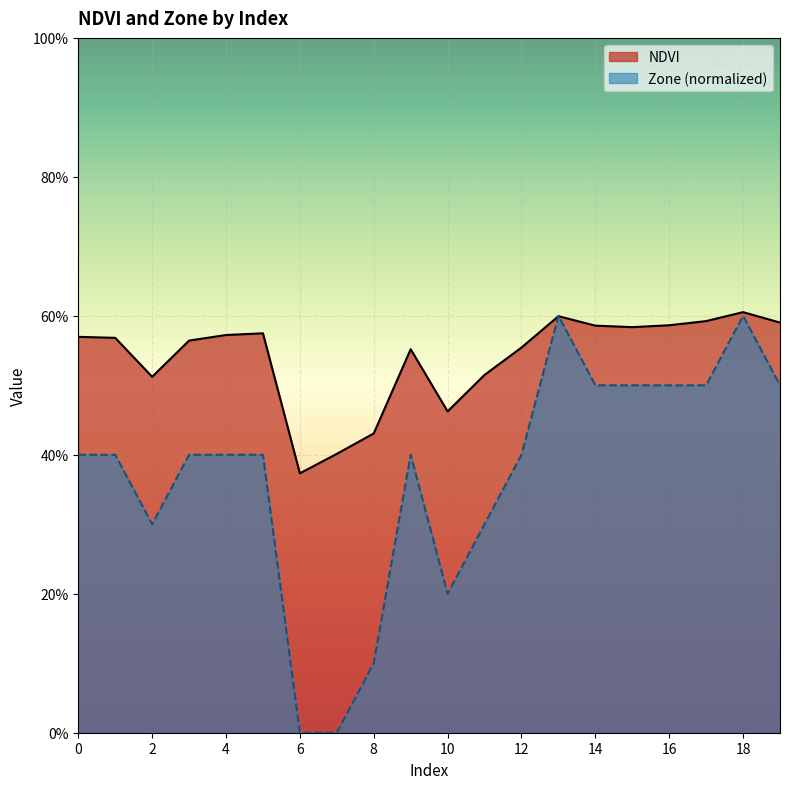

Where is NDVI nearest to the value 0?

6